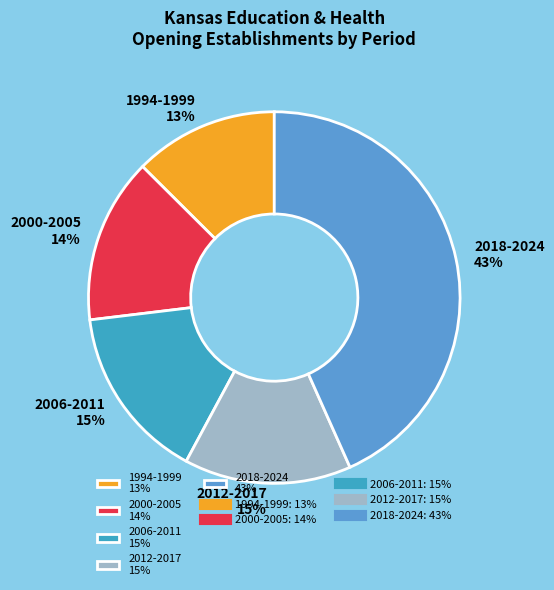

To the nearest percent, what portion does 2018-2024 43% represent?

43%